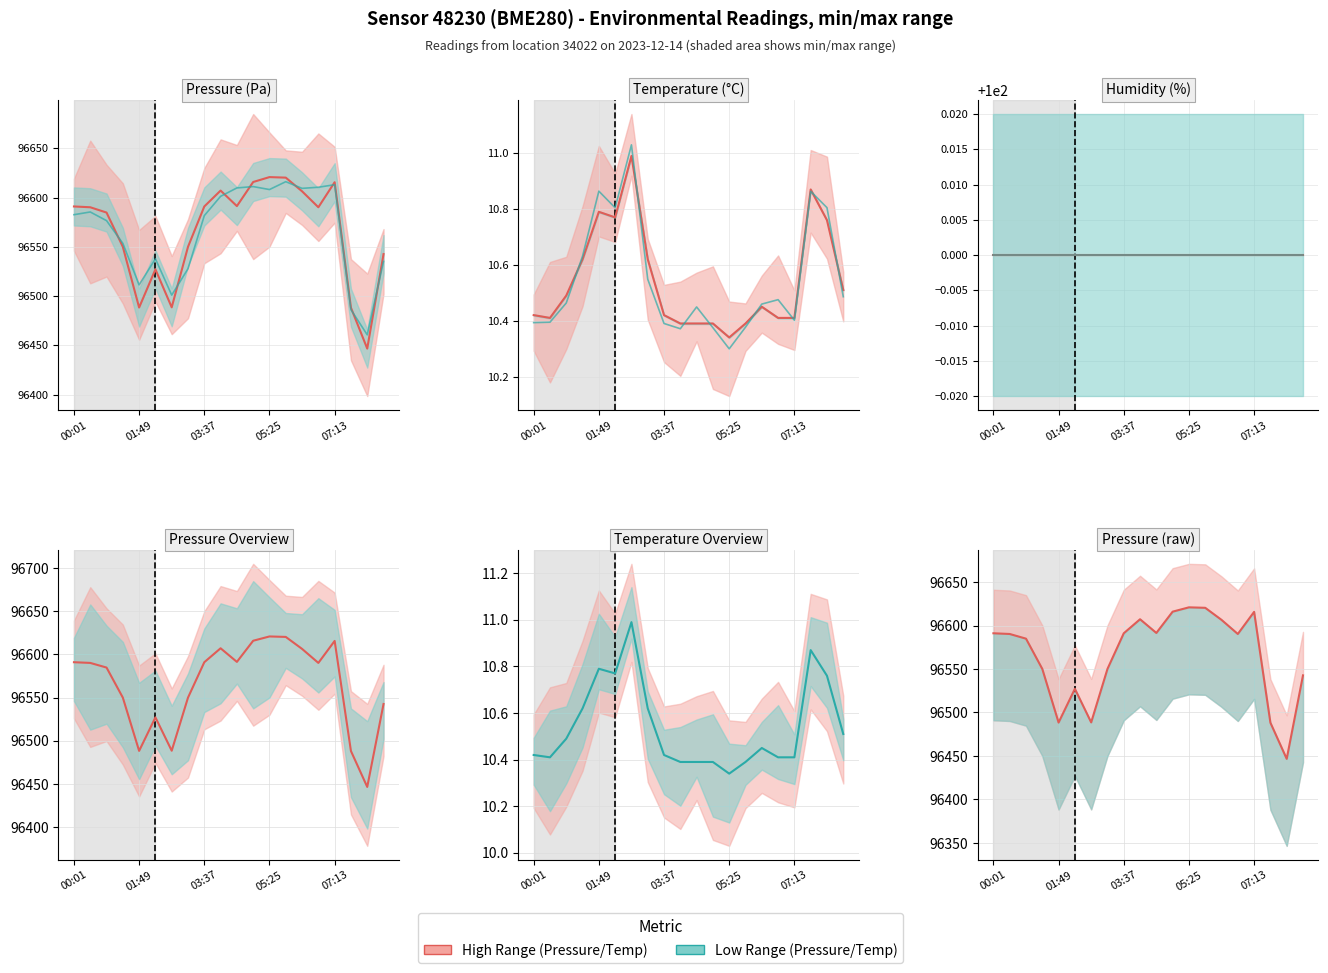

The value of Pressure (raw) at 01:49 is 157576.1. True or false?

False